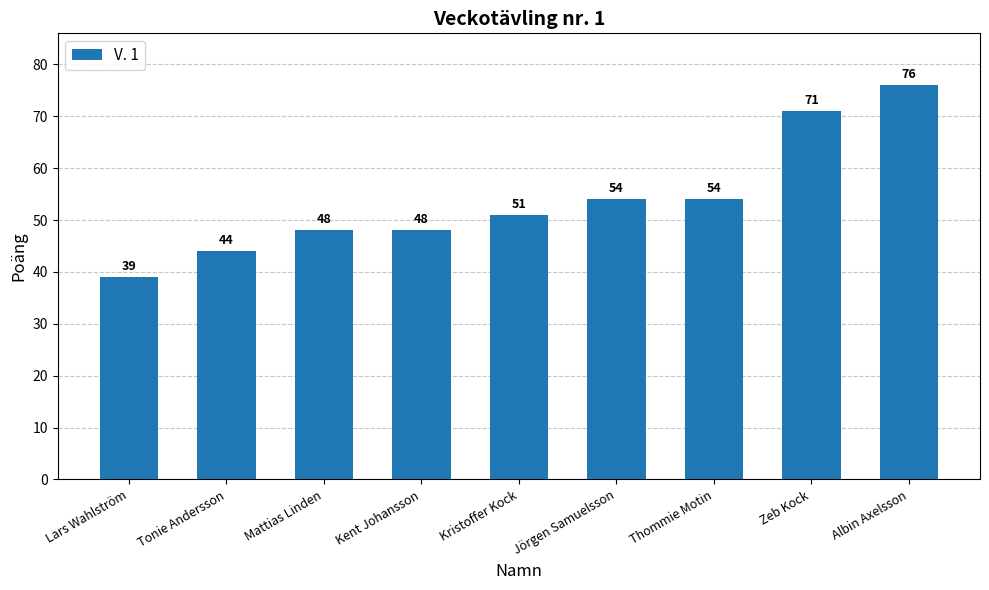

What is the approximate value at Kent Johansson, to the nearest 10?

50